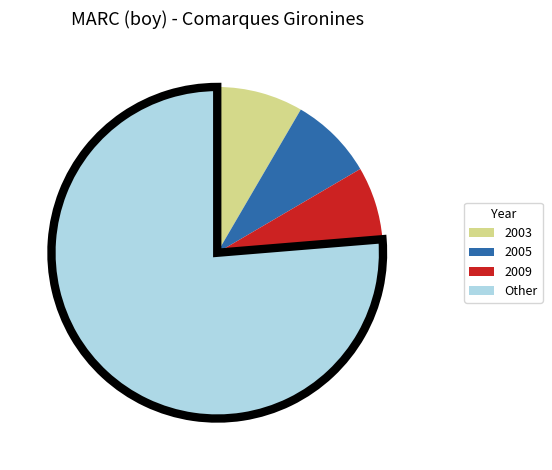

Which slice is the largest?

Other